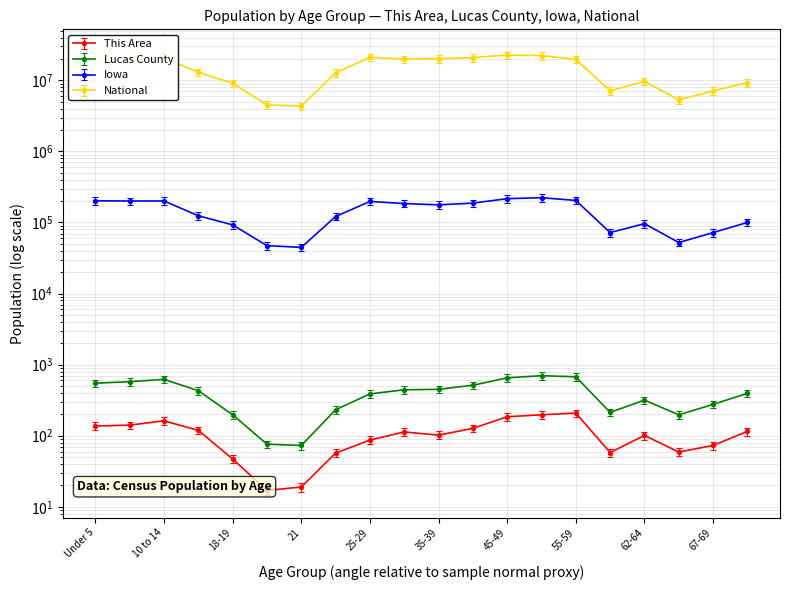

At which category does the chart reach its peak across all series?

45-49